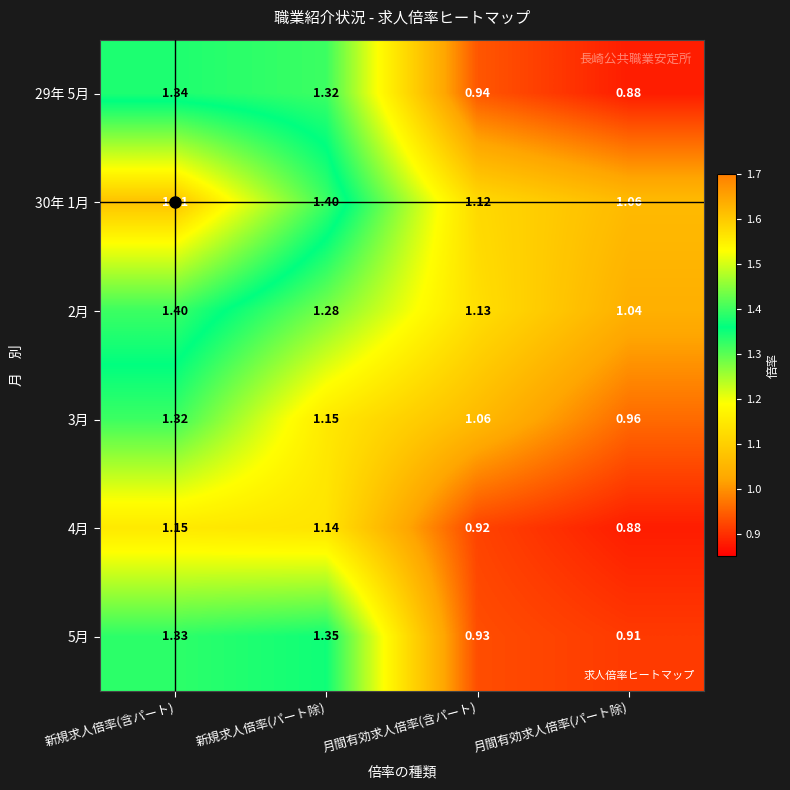

Which category has the lowest value in the 3月 series?

月間有効求人倍率(パート除)